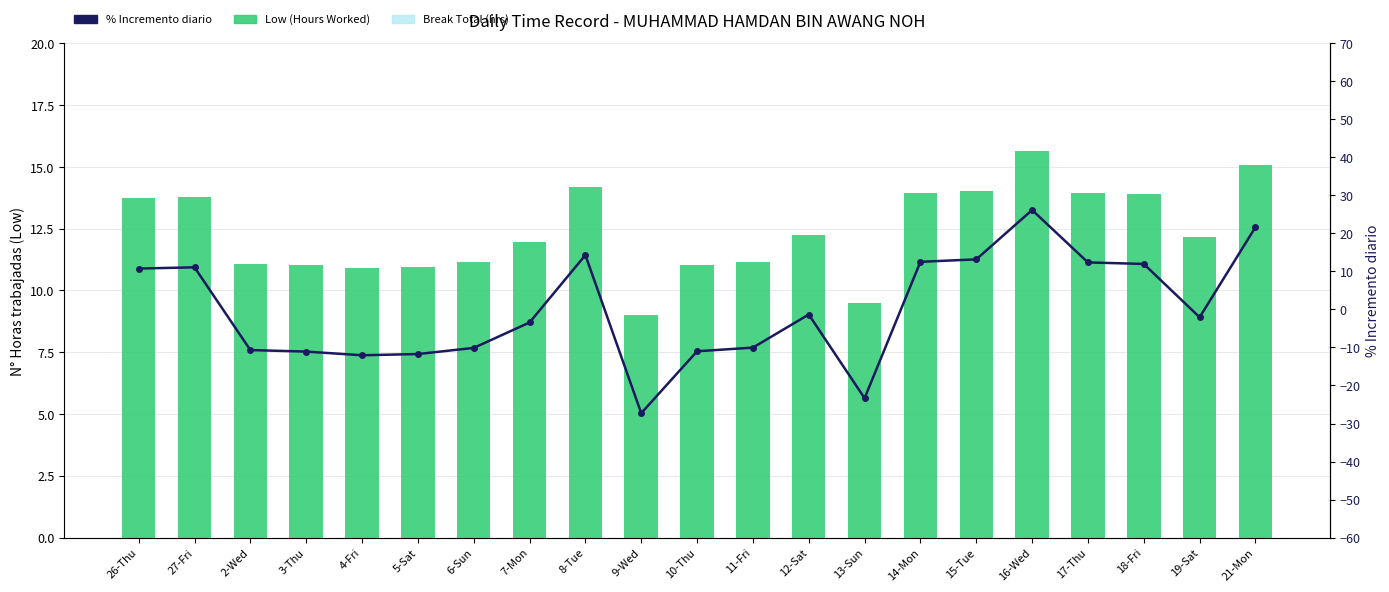

What is the maximum value shown in the chart?

26.2